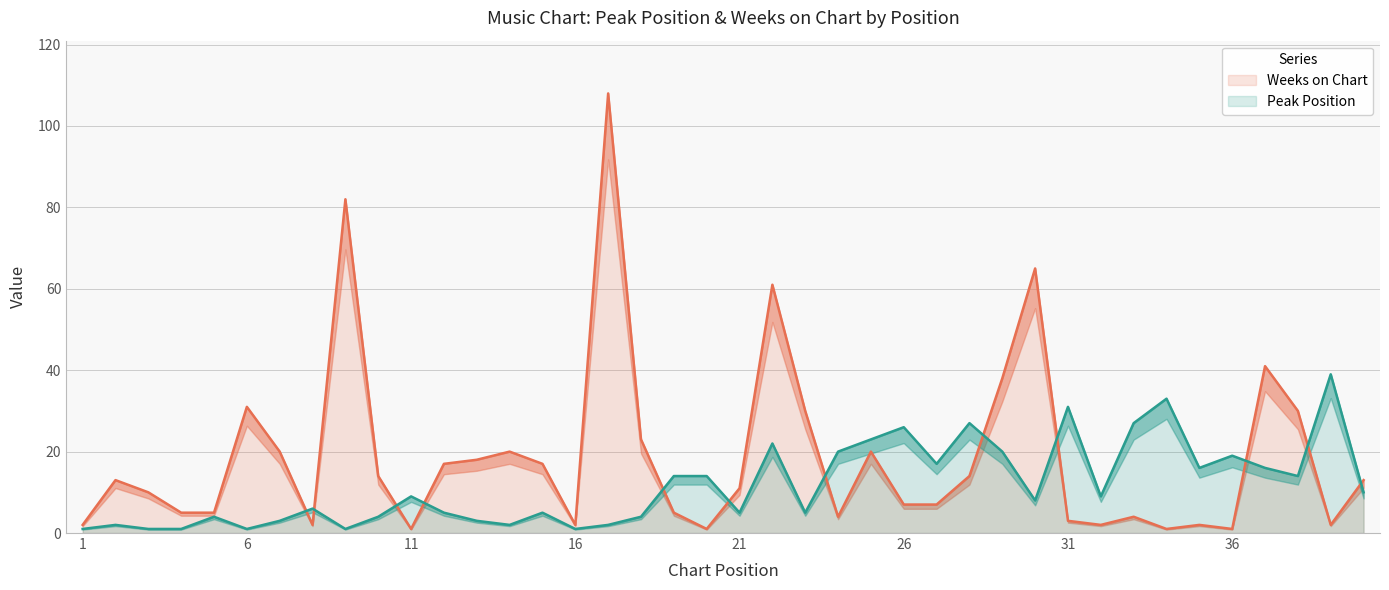

Reading left to right, transcribe all the data shown in this chart.

Peak Position: 1=1	2=2	3=1	4=1	5=4	6=1	7=3	8=6	9=1	10=4	11=9	12=5	13=3	14=2	15=5	16=1	17=2	18=4	19=14	20=14	21=5	22=22	23=5	24=20	25=23	26=26	27=17	28=27	29=20	30=8	31=31	32=9	33=27	34=33	35=16	36=19	37=16	38=14	39=39	40=10
Weeks on Chart: 1=2	2=13	3=10	4=5	5=5	6=31	7=20	8=2	9=82	10=14	11=1	12=17	13=18	14=20	15=17	16=2	17=108	18=23	19=5	20=1	21=11	22=61	23=30	24=4	25=20	26=7	27=7	28=14	29=38	30=65	31=3	32=2	33=4	34=1	35=2	36=1	37=41	38=30	39=2	40=13